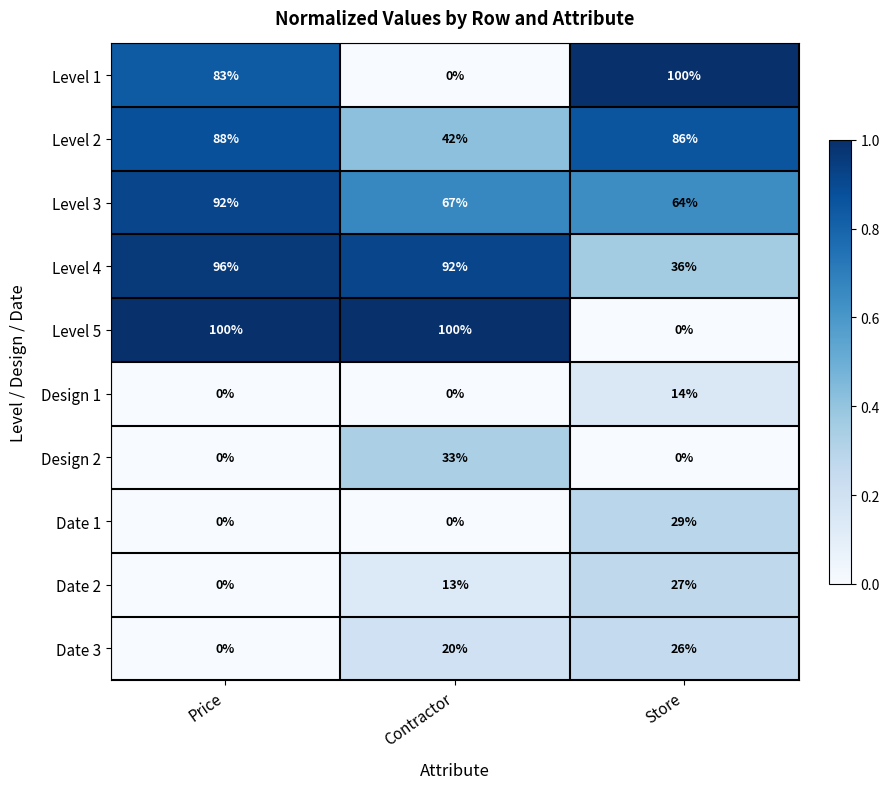

What is the total value across all series at Store?

382